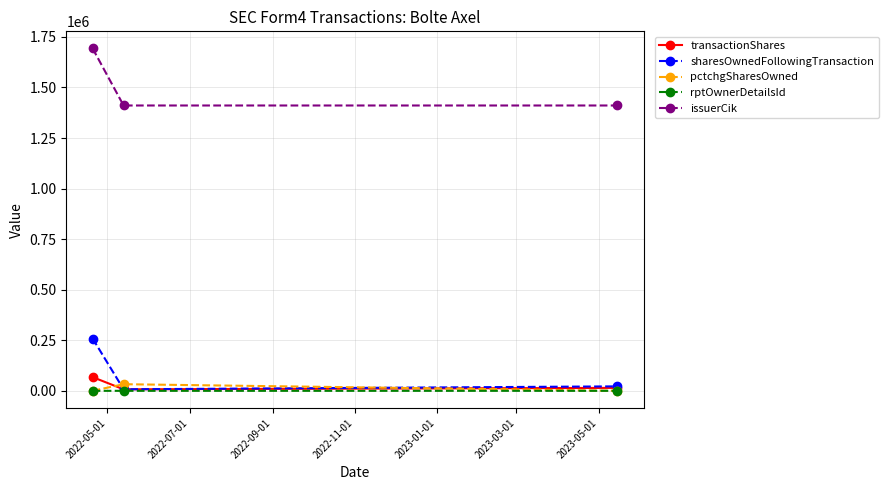

Which series has the largest total across all categories?

issuerCik